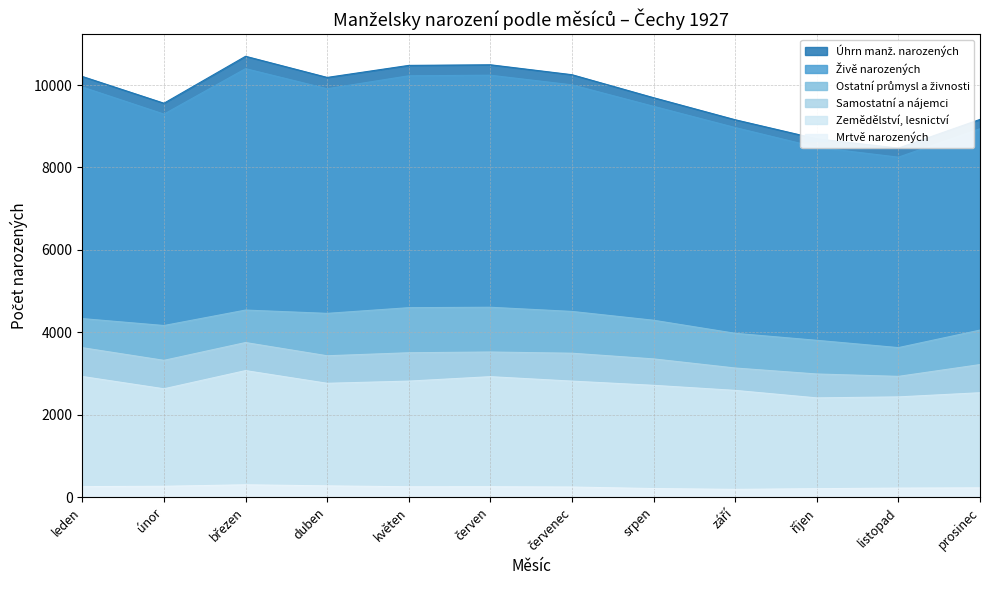

What is the sum of the Mrtvě narozených values at listopad and září?

409